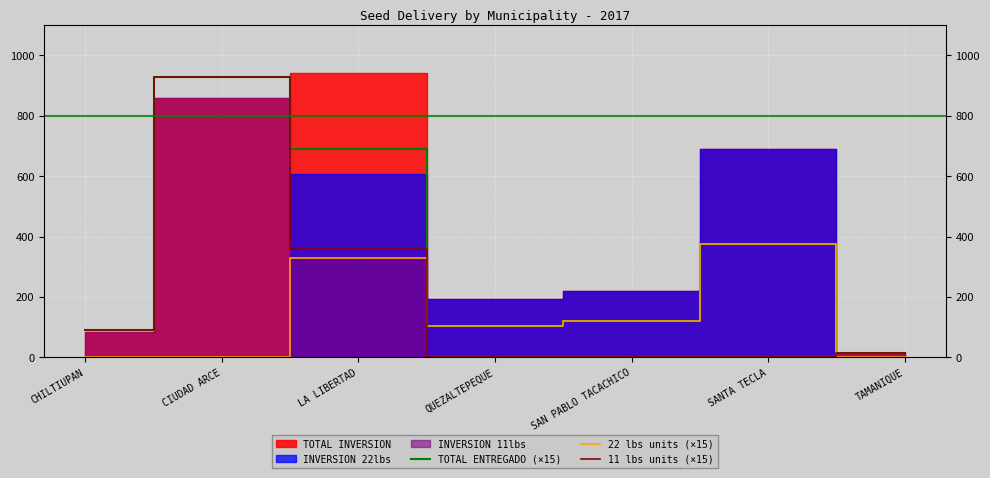

Reading left to right, extract all data points from this chart.

TOTAL ENTREGADO (×15): 90	930	690	105	120	375	15
22 lbs units (×15): 0	0	330	105	120	375	0
11 lbs units (×15): 90	930	360	0	0	0	15